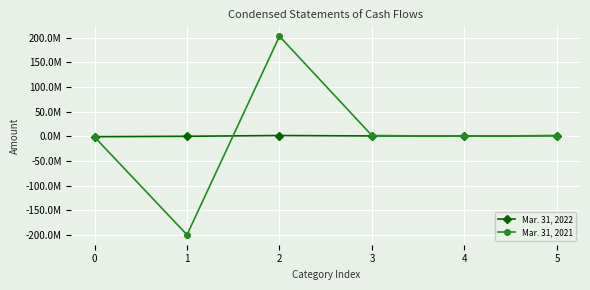

The Mar. 31, 2022 series shows 1031593 at 1. True or false?

False